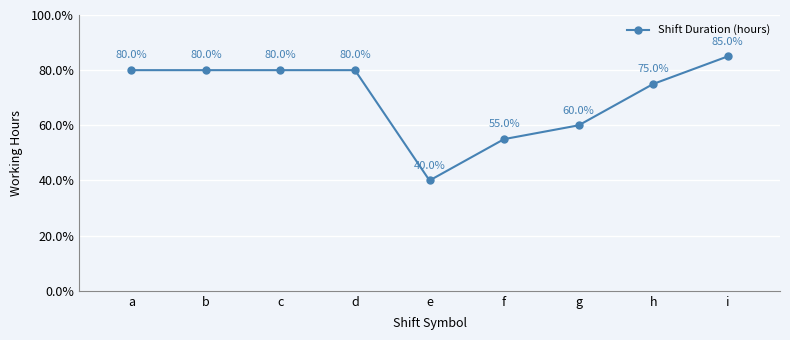

The chart shows a value of 8.5 at i. True or false?

True